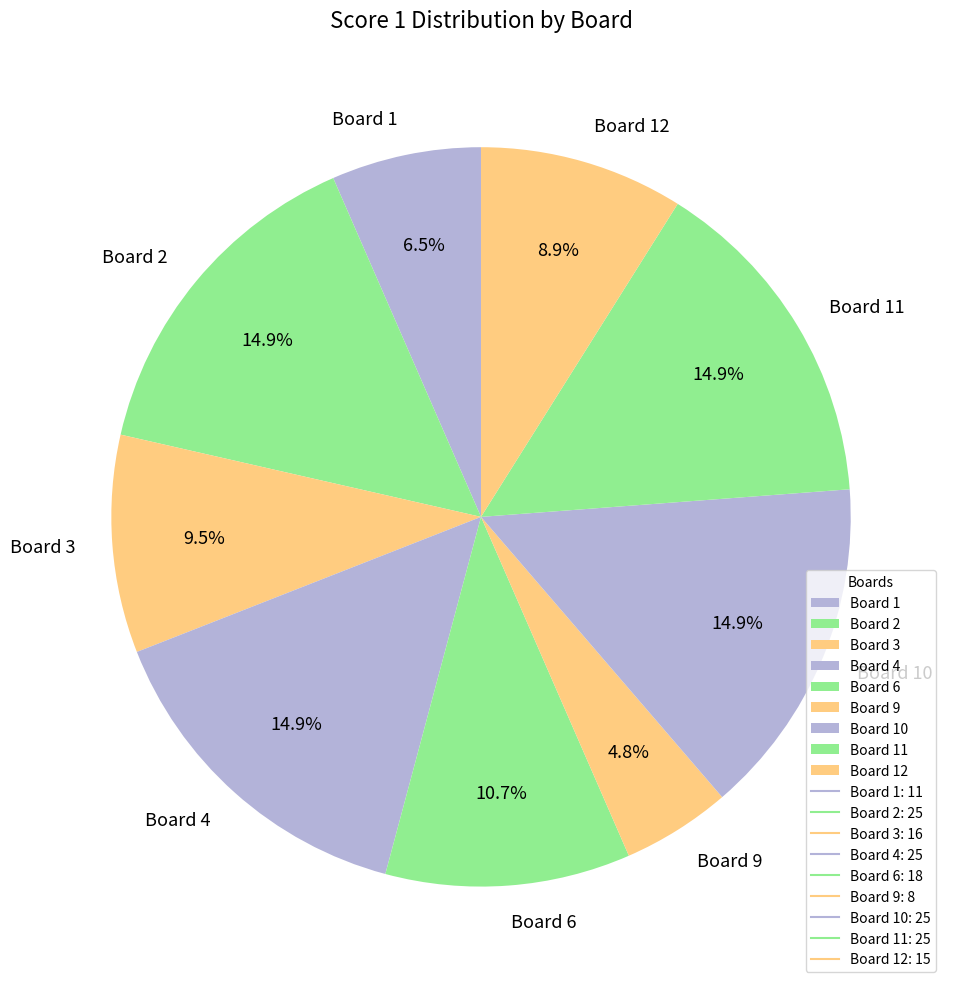

What is the smallest slice in the pie chart?

Board 9